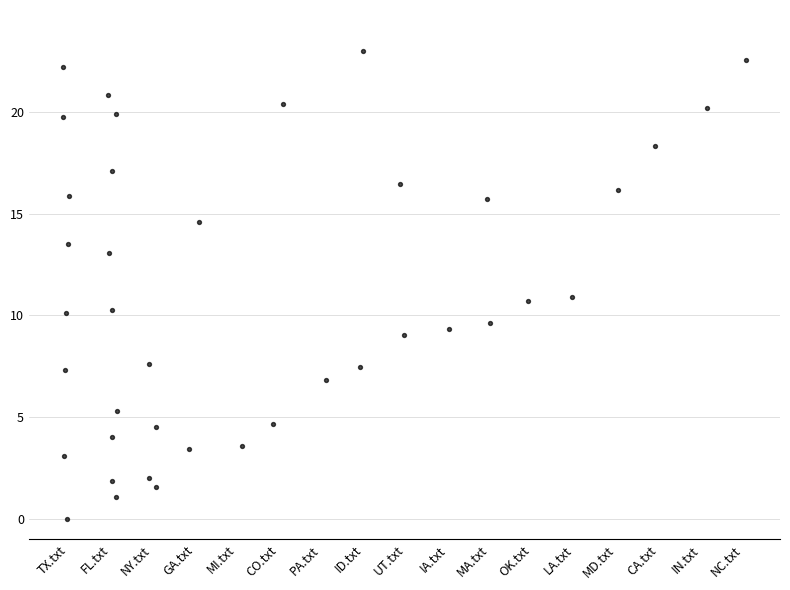

What is the range of Y values (max minus min)?

23.0